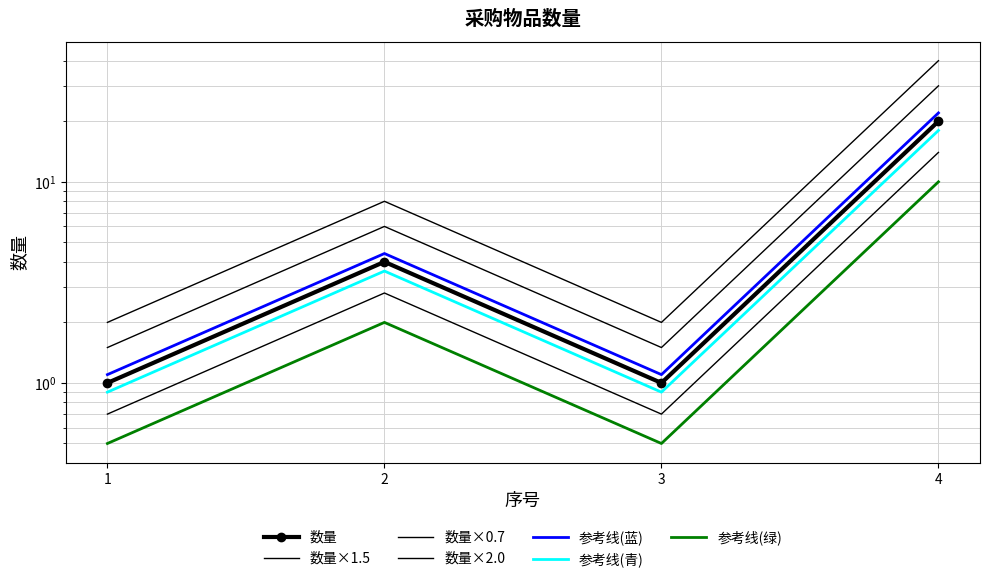

How many data points are above 4?

1